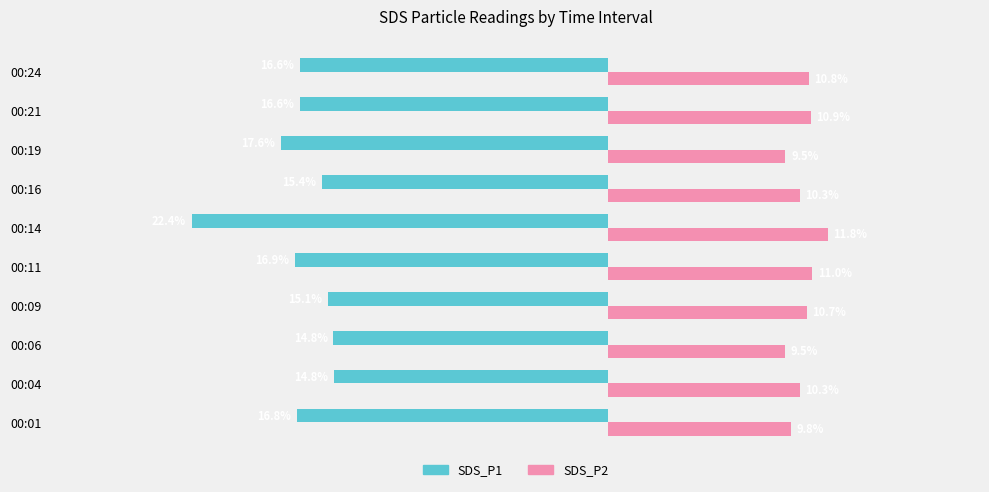

At which label does SDS_P1 reach its minimum?

00:14